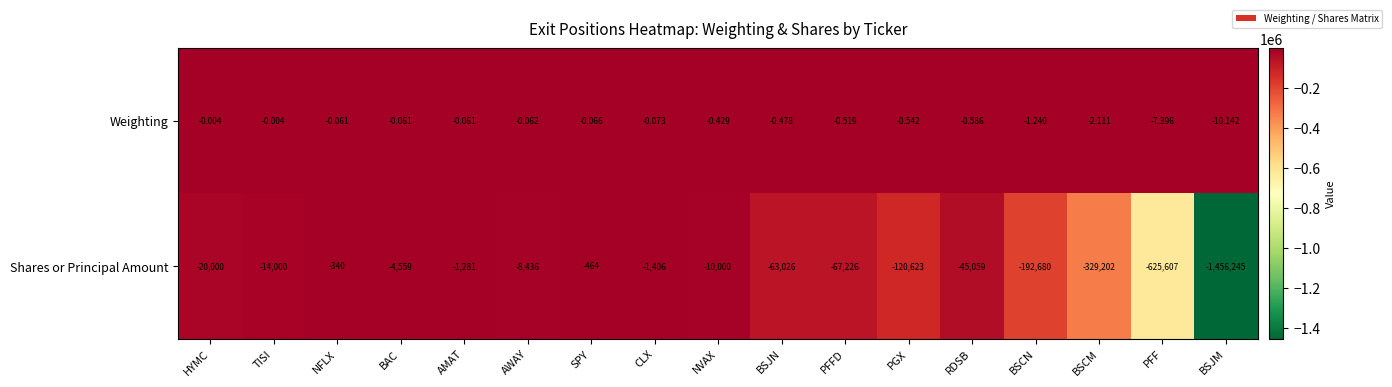

How many series are shown in this chart?

2